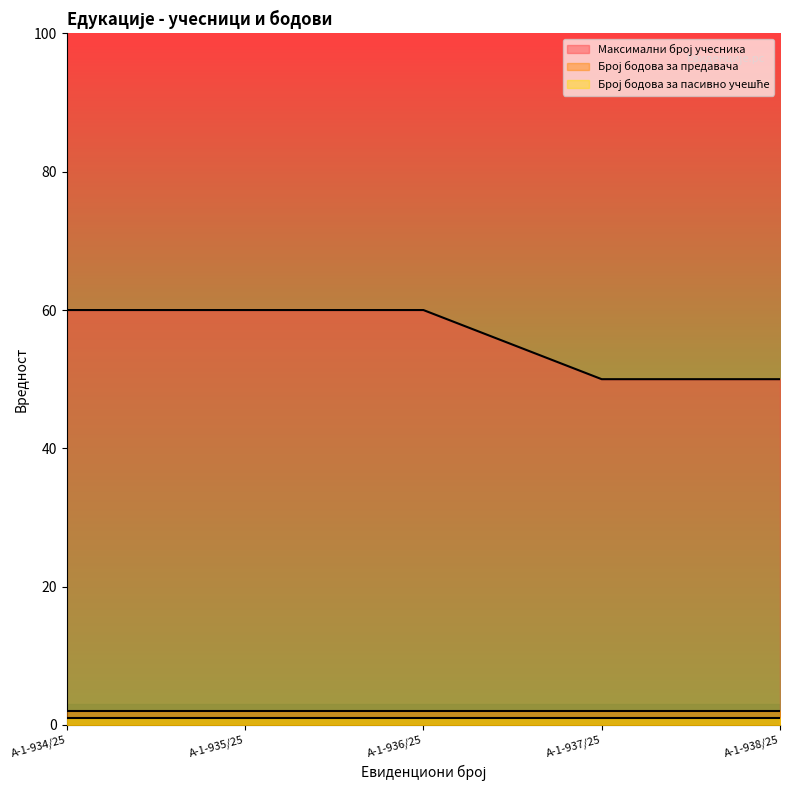

What is the label of the 3rd point from the right?

А-1-936/25